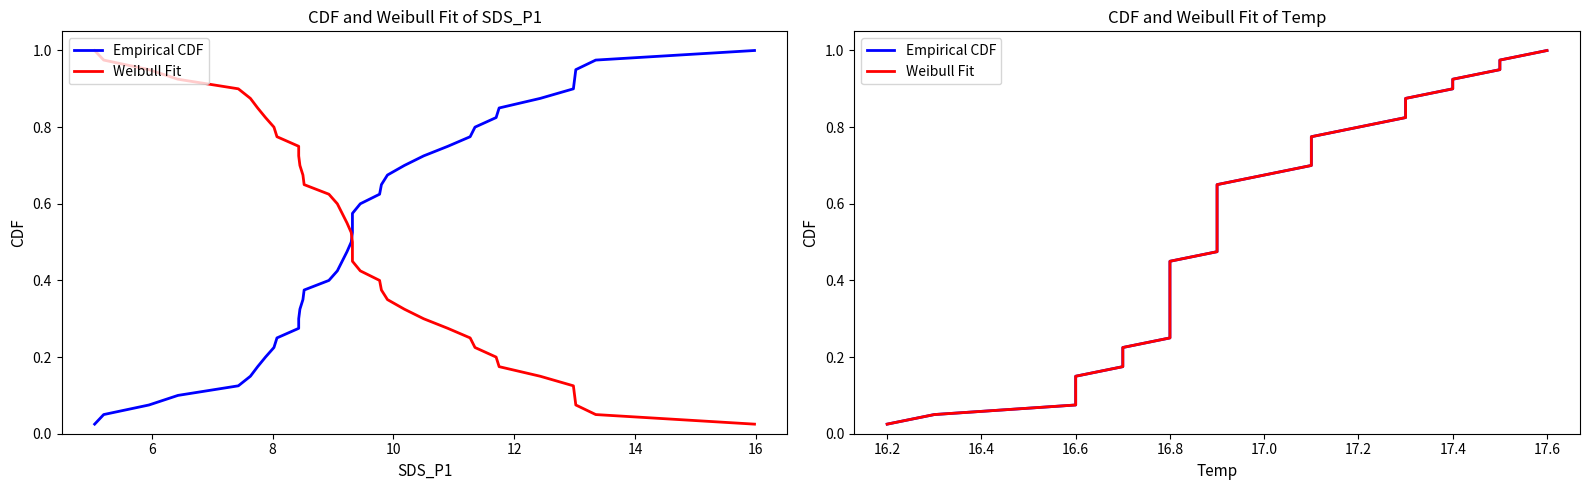

What is the average value of the Weibull Fit series?

0.5